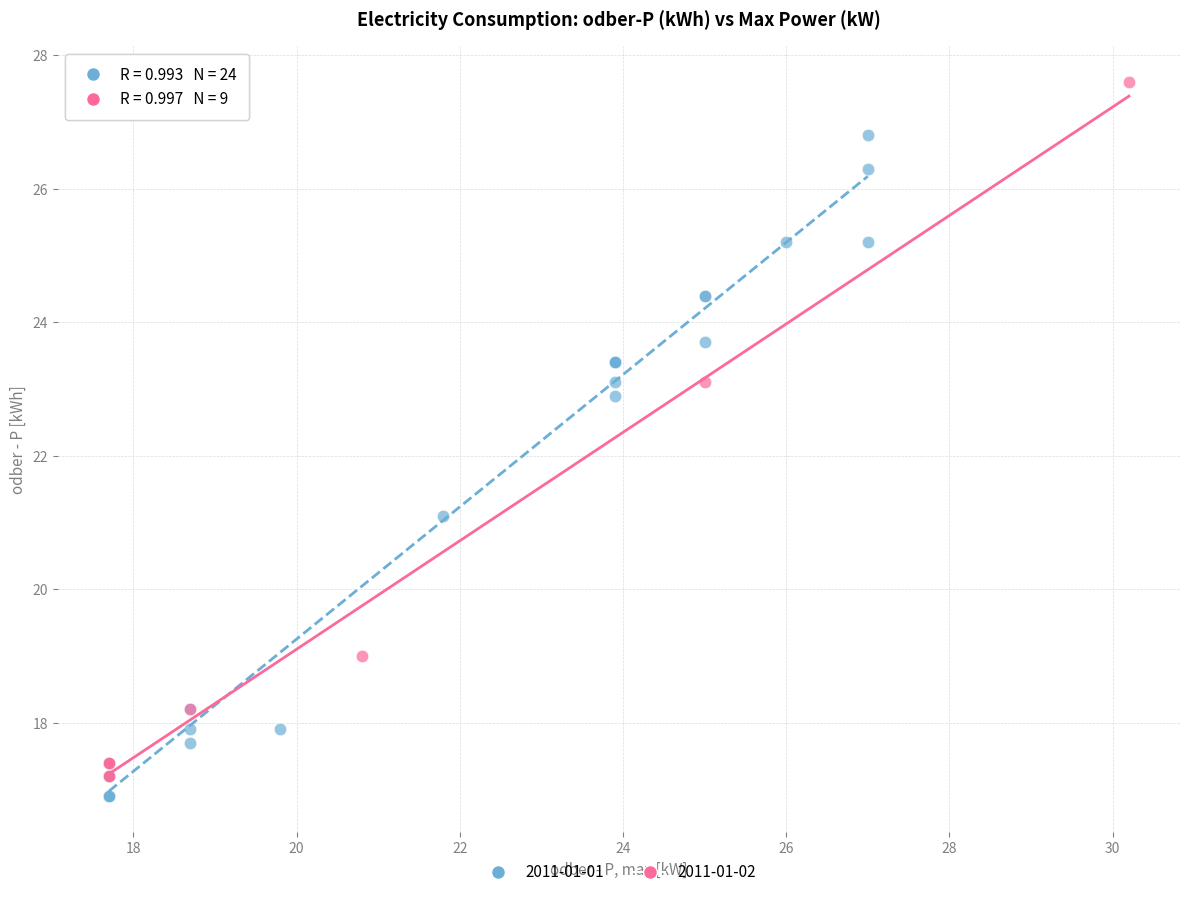

What are all the series names shown in the legend?

2011-01-01, 2011-01-02